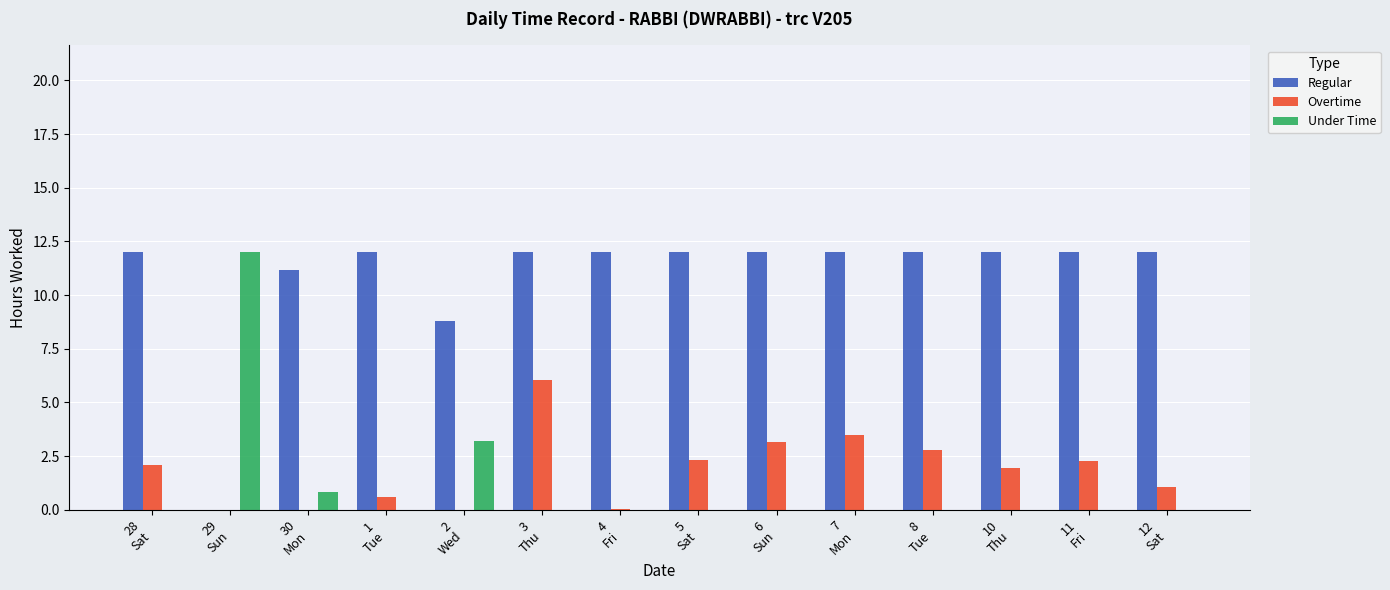

The Under Time series shows -6.8 at 7
Mon. True or false?

False